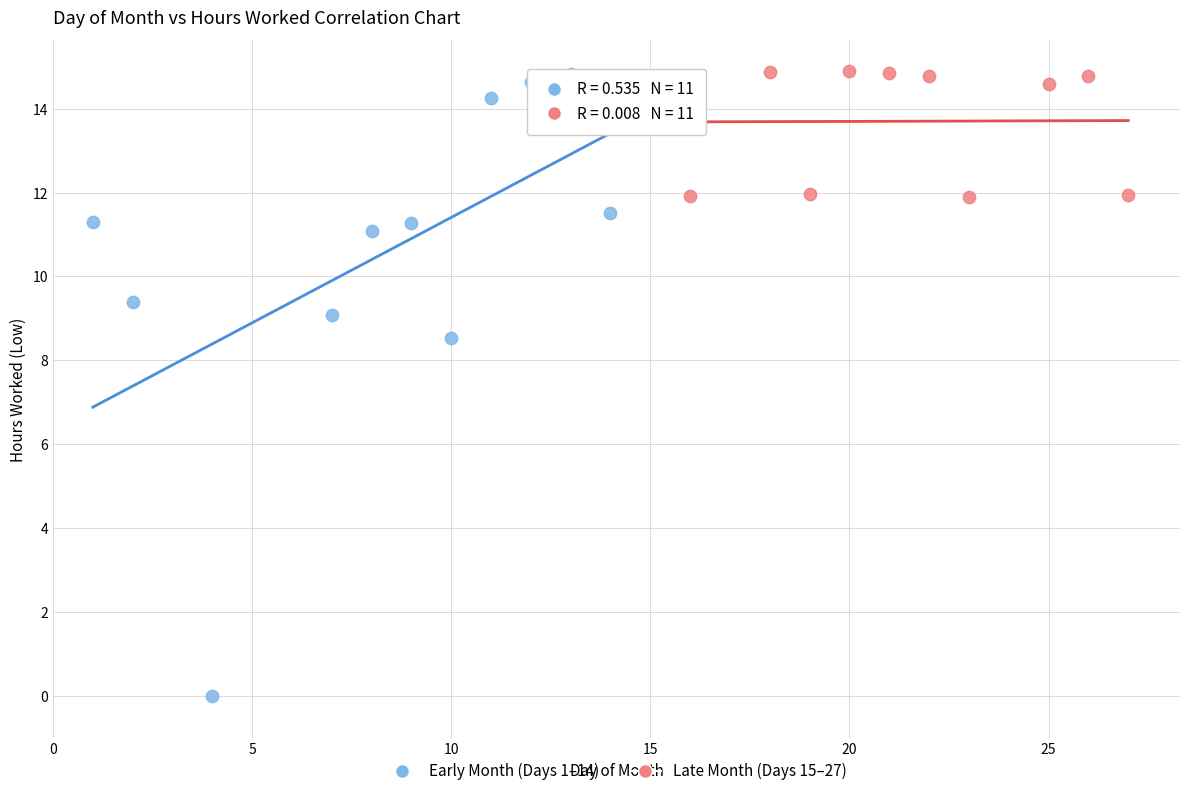

What are all the series names shown in the legend?

Early Month (Days 1–14), Late Month (Days 15–27)